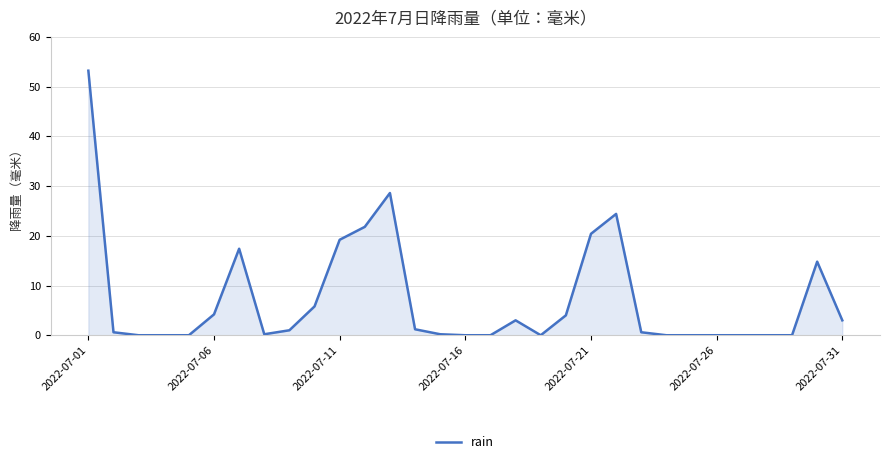

What is the maximum value shown in the chart?

53.2